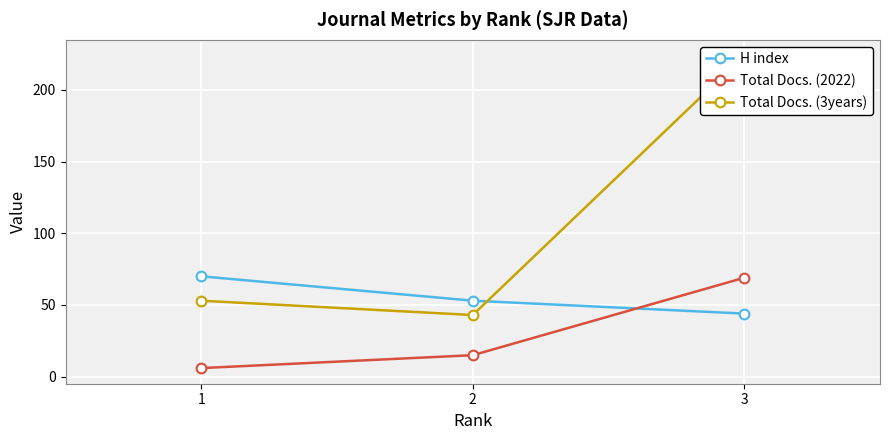

How many data points in Total Docs. (3years) are less than 53?

1